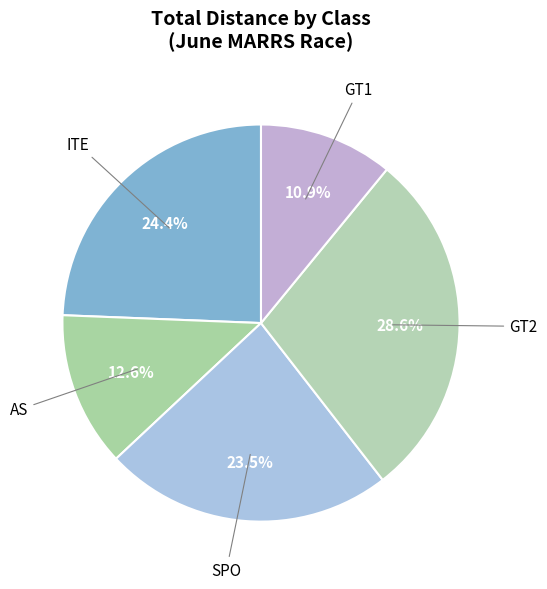

To the nearest percent, what is the difference between the largest and smallest slice percentages?

18%